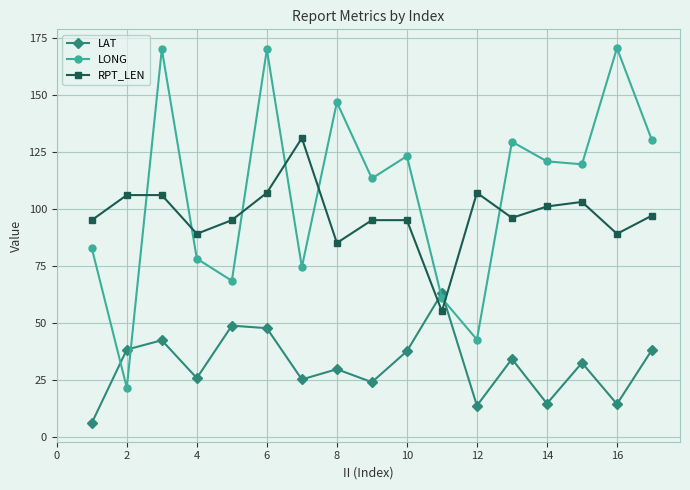

What is the difference between the maximum and minimum values in the RPT_LEN series?

76.0